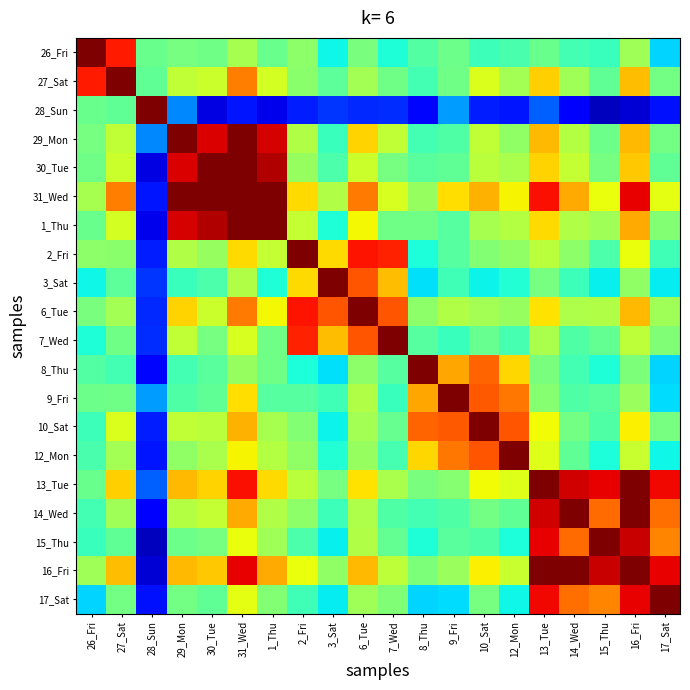

Reading left to right, extract all data points from this chart.

26_Fri: 26_Fri=1.0	27_Sat=0.9	28_Sun=0.5	29_Mon=0.5	30_Tue=0.5	31_Wed=0.6	1_Thu=0.5	2_Fri=0.5	3_Sat=0.4	6_Tue=0.5	7_Wed=0.4	8_Thu=0.5	9_Fri=0.5	10_Sat=0.4	12_Mon=0.4	13_Tue=0.5	14_Wed=0.4	15_Thu=0.4	16_Fri=0.5	17_Sat=0.3
27_Sat: 26_Fri=0.9	27_Sat=1.0	28_Sun=0.5	29_Mon=0.6	30_Tue=0.6	31_Wed=0.8	1_Thu=0.6	2_Fri=0.5	3_Sat=0.5	6_Tue=0.5	7_Wed=0.5	8_Thu=0.4	9_Fri=0.5	10_Sat=0.6	12_Mon=0.5	13_Tue=0.7	14_Wed=0.5	15_Thu=0.5	16_Fri=0.7	17_Sat=0.5
28_Sun: 26_Fri=0.5	27_Sat=0.5	28_Sun=1.0	29_Mon=0.3	30_Tue=0.1	31_Wed=0.1	1_Thu=0.1	2_Fri=0.2	3_Sat=0.2	6_Tue=0.2	7_Wed=0.2	8_Thu=0.1	9_Fri=0.3	10_Sat=0.2	12_Mon=0.1	13_Tue=0.2	14_Wed=0.1	15_Thu=0.1	16_Fri=0.1	17_Sat=0.1
29_Mon: 26_Fri=0.5	27_Sat=0.6	28_Sun=0.3	29_Mon=1.0	30_Tue=0.9	31_Wed=1.0	1_Thu=0.9	2_Fri=0.6	3_Sat=0.4	6_Tue=0.7	7_Wed=0.6	8_Thu=0.4	9_Fri=0.4	10_Sat=0.6	12_Mon=0.5	13_Tue=0.7	14_Wed=0.6	15_Thu=0.5	16_Fri=0.7	17_Sat=0.5
30_Tue: 26_Fri=0.5	27_Sat=0.6	28_Sun=0.1	29_Mon=0.9	30_Tue=1.0	31_Wed=1.0	1_Thu=1.0	2_Fri=0.5	3_Sat=0.4	6_Tue=0.6	7_Wed=0.5	8_Thu=0.5	9_Fri=0.5	10_Sat=0.6	12_Mon=0.6	13_Tue=0.7	14_Wed=0.6	15_Thu=0.5	16_Fri=0.7	17_Sat=0.5
31_Wed: 26_Fri=0.6	27_Sat=0.8	28_Sun=0.1	29_Mon=1.0	30_Tue=1.0	31_Wed=1.0	1_Thu=1.0	2_Fri=0.7	3_Sat=0.6	6_Tue=0.8	7_Wed=0.6	8_Thu=0.5	9_Fri=0.7	10_Sat=0.7	12_Mon=0.7	13_Tue=0.9	14_Wed=0.7	15_Thu=0.6	16_Fri=0.9	17_Sat=0.6
1_Thu: 26_Fri=0.5	27_Sat=0.6	28_Sun=0.1	29_Mon=0.9	30_Tue=1.0	31_Wed=1.0	1_Thu=1.0	2_Fri=0.6	3_Sat=0.4	6_Tue=0.6	7_Wed=0.5	8_Thu=0.5	9_Fri=0.5	10_Sat=0.6	12_Mon=0.6	13_Tue=0.7	14_Wed=0.6	15_Thu=0.5	16_Fri=0.7	17_Sat=0.5
2_Fri: 26_Fri=0.5	27_Sat=0.5	28_Sun=0.2	29_Mon=0.6	30_Tue=0.5	31_Wed=0.7	1_Thu=0.6	2_Fri=1.0	3_Sat=0.7	6_Tue=0.9	7_Wed=0.9	8_Thu=0.4	9_Fri=0.5	10_Sat=0.5	12_Mon=0.5	13_Tue=0.6	14_Wed=0.5	15_Thu=0.4	16_Fri=0.6	17_Sat=0.4
3_Sat: 26_Fri=0.4	27_Sat=0.5	28_Sun=0.2	29_Mon=0.4	30_Tue=0.4	31_Wed=0.6	1_Thu=0.4	2_Fri=0.7	3_Sat=1.0	6_Tue=0.8	7_Wed=0.7	8_Thu=0.3	9_Fri=0.4	10_Sat=0.4	12_Mon=0.4	13_Tue=0.5	14_Wed=0.4	15_Thu=0.4	16_Fri=0.5	17_Sat=0.4
6_Tue: 26_Fri=0.5	27_Sat=0.5	28_Sun=0.2	29_Mon=0.7	30_Tue=0.6	31_Wed=0.8	1_Thu=0.6	2_Fri=0.9	3_Sat=0.8	6_Tue=1.0	7_Wed=0.8	8_Thu=0.5	9_Fri=0.6	10_Sat=0.5	12_Mon=0.5	13_Tue=0.7	14_Wed=0.6	15_Thu=0.6	16_Fri=0.7	17_Sat=0.5
7_Wed: 26_Fri=0.4	27_Sat=0.5	28_Sun=0.2	29_Mon=0.6	30_Tue=0.5	31_Wed=0.6	1_Thu=0.5	2_Fri=0.9	3_Sat=0.7	6_Tue=0.8	7_Wed=1.0	8_Thu=0.5	9_Fri=0.4	10_Sat=0.5	12_Mon=0.4	13_Tue=0.6	14_Wed=0.4	15_Thu=0.5	16_Fri=0.6	17_Sat=0.5
8_Thu: 26_Fri=0.5	27_Sat=0.4	28_Sun=0.1	29_Mon=0.4	30_Tue=0.5	31_Wed=0.5	1_Thu=0.5	2_Fri=0.4	3_Sat=0.3	6_Tue=0.5	7_Wed=0.5	8_Thu=1.0	9_Fri=0.7	10_Sat=0.8	12_Mon=0.7	13_Tue=0.5	14_Wed=0.4	15_Thu=0.4	16_Fri=0.5	17_Sat=0.3
9_Fri: 26_Fri=0.5	27_Sat=0.5	28_Sun=0.3	29_Mon=0.4	30_Tue=0.5	31_Wed=0.7	1_Thu=0.5	2_Fri=0.5	3_Sat=0.4	6_Tue=0.6	7_Wed=0.4	8_Thu=0.7	9_Fri=1.0	10_Sat=0.8	12_Mon=0.8	13_Tue=0.5	14_Wed=0.4	15_Thu=0.5	16_Fri=0.5	17_Sat=0.3
10_Sat: 26_Fri=0.4	27_Sat=0.6	28_Sun=0.2	29_Mon=0.6	30_Tue=0.6	31_Wed=0.7	1_Thu=0.6	2_Fri=0.5	3_Sat=0.4	6_Tue=0.5	7_Wed=0.5	8_Thu=0.8	9_Fri=0.8	10_Sat=1.0	12_Mon=0.8	13_Tue=0.6	14_Wed=0.5	15_Thu=0.4	16_Fri=0.7	17_Sat=0.5
12_Mon: 26_Fri=0.4	27_Sat=0.5	28_Sun=0.1	29_Mon=0.5	30_Tue=0.6	31_Wed=0.7	1_Thu=0.6	2_Fri=0.5	3_Sat=0.4	6_Tue=0.5	7_Wed=0.4	8_Thu=0.7	9_Fri=0.8	10_Sat=0.8	12_Mon=1.0	13_Tue=0.6	14_Wed=0.5	15_Thu=0.4	16_Fri=0.6	17_Sat=0.4
13_Tue: 26_Fri=0.5	27_Sat=0.7	28_Sun=0.2	29_Mon=0.7	30_Tue=0.7	31_Wed=0.9	1_Thu=0.7	2_Fri=0.6	3_Sat=0.5	6_Tue=0.7	7_Wed=0.6	8_Thu=0.5	9_Fri=0.5	10_Sat=0.6	12_Mon=0.6	13_Tue=1.0	14_Wed=0.9	15_Thu=0.9	16_Fri=1.0	17_Sat=0.9
14_Wed: 26_Fri=0.4	27_Sat=0.5	28_Sun=0.1	29_Mon=0.6	30_Tue=0.6	31_Wed=0.7	1_Thu=0.6	2_Fri=0.5	3_Sat=0.4	6_Tue=0.6	7_Wed=0.4	8_Thu=0.4	9_Fri=0.4	10_Sat=0.5	12_Mon=0.5	13_Tue=0.9	14_Wed=1.0	15_Thu=0.8	16_Fri=1.0	17_Sat=0.8
15_Thu: 26_Fri=0.4	27_Sat=0.5	28_Sun=0.1	29_Mon=0.5	30_Tue=0.5	31_Wed=0.6	1_Thu=0.5	2_Fri=0.4	3_Sat=0.4	6_Tue=0.6	7_Wed=0.5	8_Thu=0.4	9_Fri=0.5	10_Sat=0.4	12_Mon=0.4	13_Tue=0.9	14_Wed=0.8	15_Thu=1.0	16_Fri=0.9	17_Sat=0.8
16_Fri: 26_Fri=0.5	27_Sat=0.7	28_Sun=0.1	29_Mon=0.7	30_Tue=0.7	31_Wed=0.9	1_Thu=0.7	2_Fri=0.6	3_Sat=0.5	6_Tue=0.7	7_Wed=0.6	8_Thu=0.5	9_Fri=0.5	10_Sat=0.7	12_Mon=0.6	13_Tue=1.0	14_Wed=1.0	15_Thu=0.9	16_Fri=1.0	17_Sat=0.9
17_Sat: 26_Fri=0.3	27_Sat=0.5	28_Sun=0.1	29_Mon=0.5	30_Tue=0.5	31_Wed=0.6	1_Thu=0.5	2_Fri=0.4	3_Sat=0.4	6_Tue=0.5	7_Wed=0.5	8_Thu=0.3	9_Fri=0.3	10_Sat=0.5	12_Mon=0.4	13_Tue=0.9	14_Wed=0.8	15_Thu=0.8	16_Fri=0.9	17_Sat=1.0